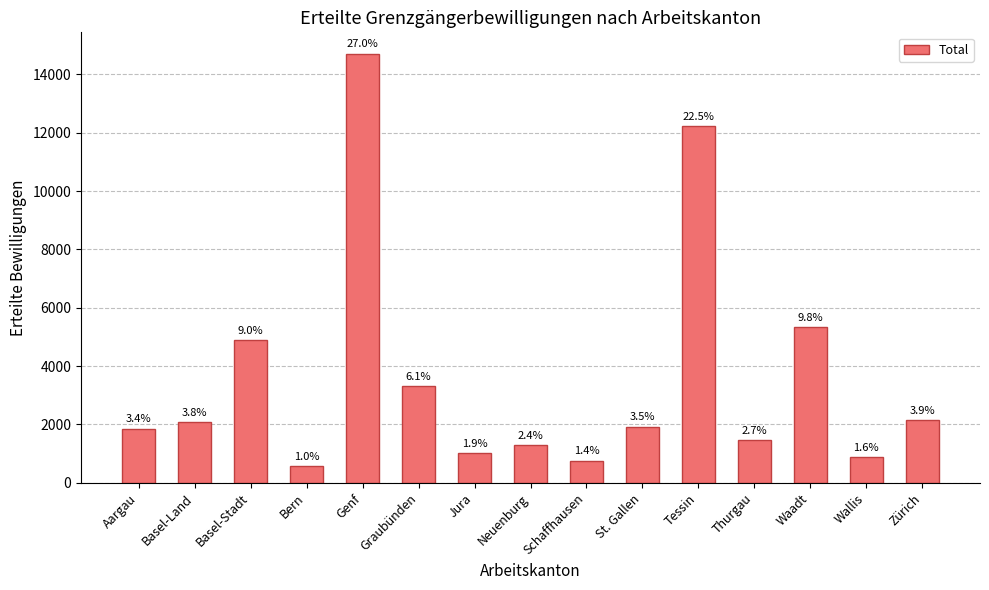

Rank the categories by value from lowest to highest.

Bern, Schaffhausen, Wallis, Jura, Neuenburg, Thurgau, Aargau, St. Gallen, Basel-Land, Zürich, Graubünden, Basel-Stadt, Waadt, Tessin, Genf